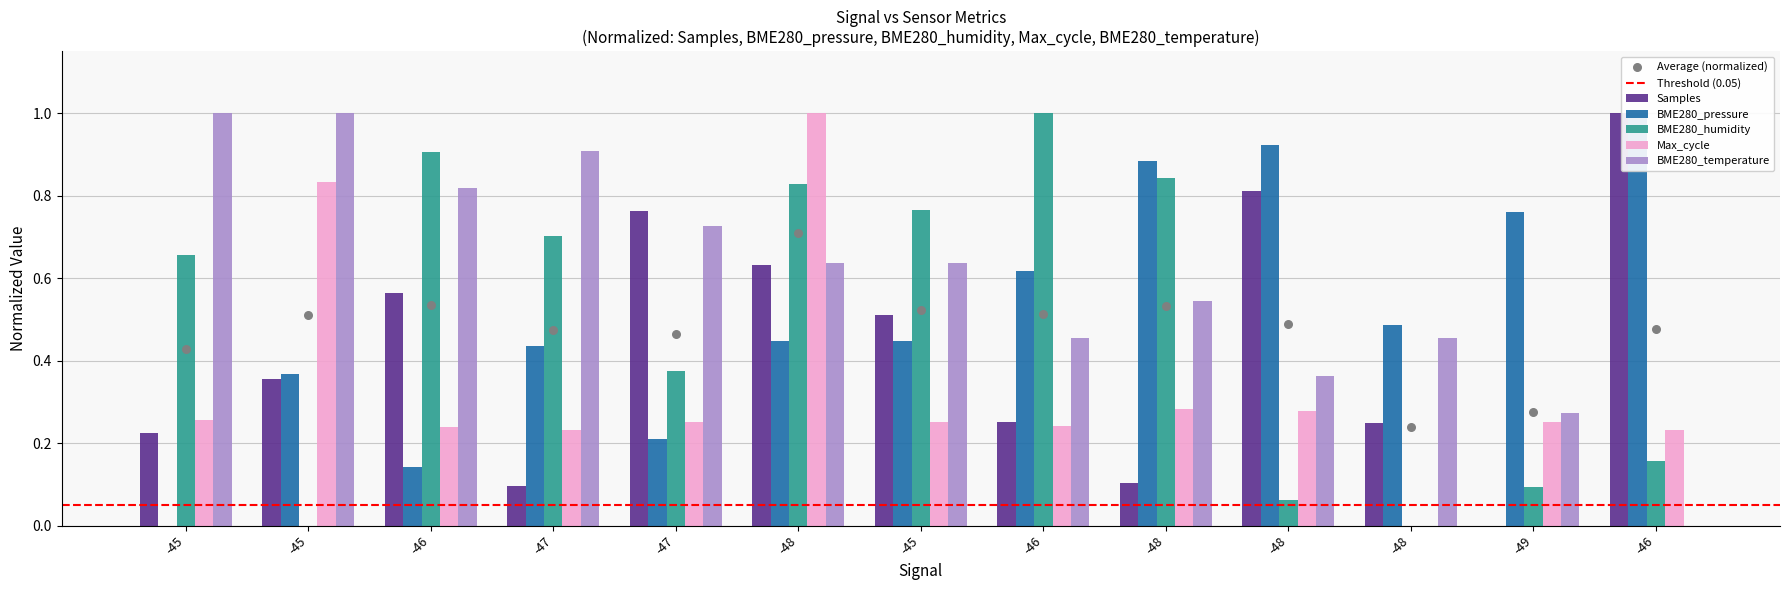

Is the value of BME280_humidity at -49 greater than the value of BME280_pressure at -47?

No